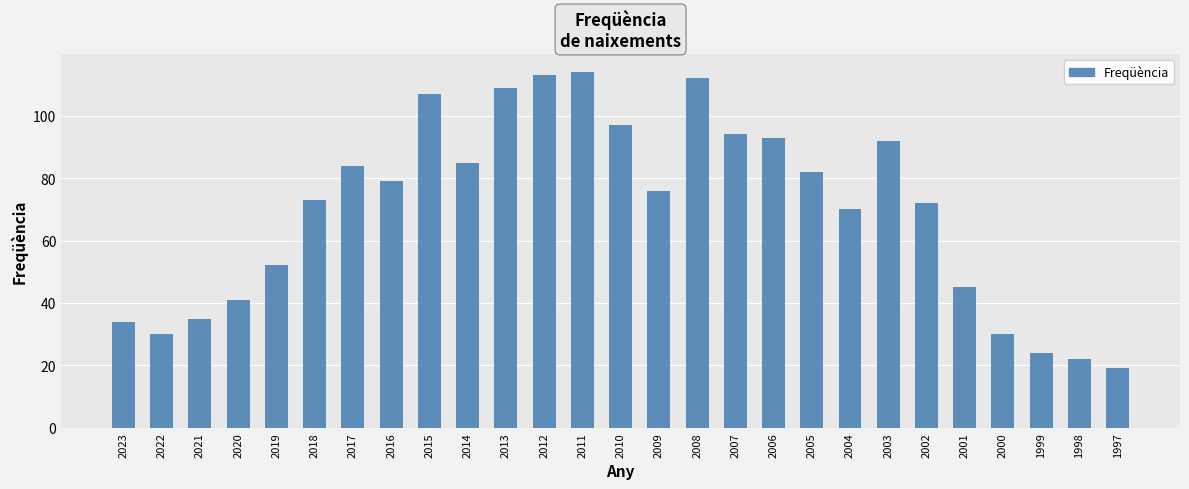

What is the value of the 8th bar from the left?

79